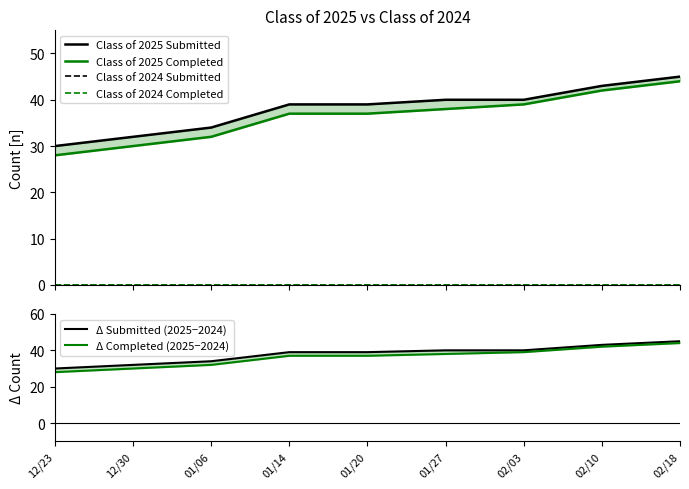

What is the minimum value for Δ Completed (2025−2024)?

28